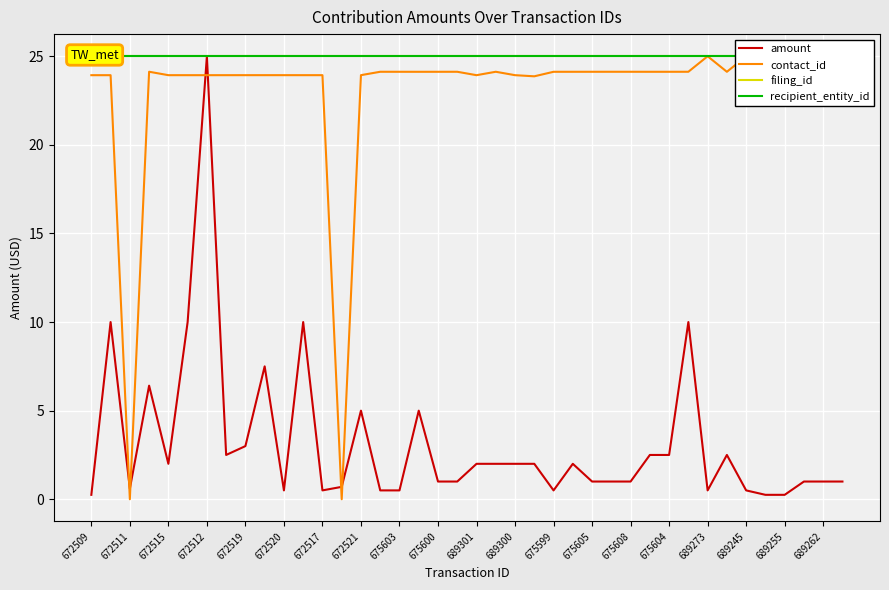

Reading left to right, list all the values displayed in this chart.

amount: 0.2	10.0	0.6	6.4	2.0	10.0	25.0	2.5	3.0	7.5	0.5	10.0	0.5	0.7	5.0	0.5	0.5	5.0	1.0	1.0	2.0	2.0	2.0	2.0	0.5	2.0	1.0	1.0	1.0	2.5	2.5	10.0	0.5	2.5	0.5	0.2	0.2	1.0	1.0	1.0
contact_id: 23.9	23.9	0.0	24.1	23.9	23.9	23.9	23.9	23.9	23.9	23.9	23.9	23.9	0.0	23.9	24.1	24.1	24.1	24.1	24.1	23.9	24.1	23.9	23.9	24.1	24.1	24.1	24.1	24.1	24.1	24.1	24.1	25.0	24.1	25.0	25.0	25.0	25.0	25.0	25.0
filing_id: 25.0	25.0	25.0	25.0	25.0	25.0	25.0	25.0	25.0	25.0	25.0	25.0	25.0	25.0	25.0	25.0	25.0	25.0	25.0	25.0	25.0	25.0	25.0	25.0	25.0	25.0	25.0	25.0	25.0	25.0	25.0	25.0	25.0	25.0	25.0	25.0	25.0	25.0	25.0	25.0
recipient_entity_id: 25.0	25.0	25.0	25.0	25.0	25.0	25.0	25.0	25.0	25.0	25.0	25.0	25.0	25.0	25.0	25.0	25.0	25.0	25.0	25.0	25.0	25.0	25.0	25.0	25.0	25.0	25.0	25.0	25.0	25.0	25.0	25.0	25.0	25.0	25.0	25.0	25.0	25.0	25.0	25.0